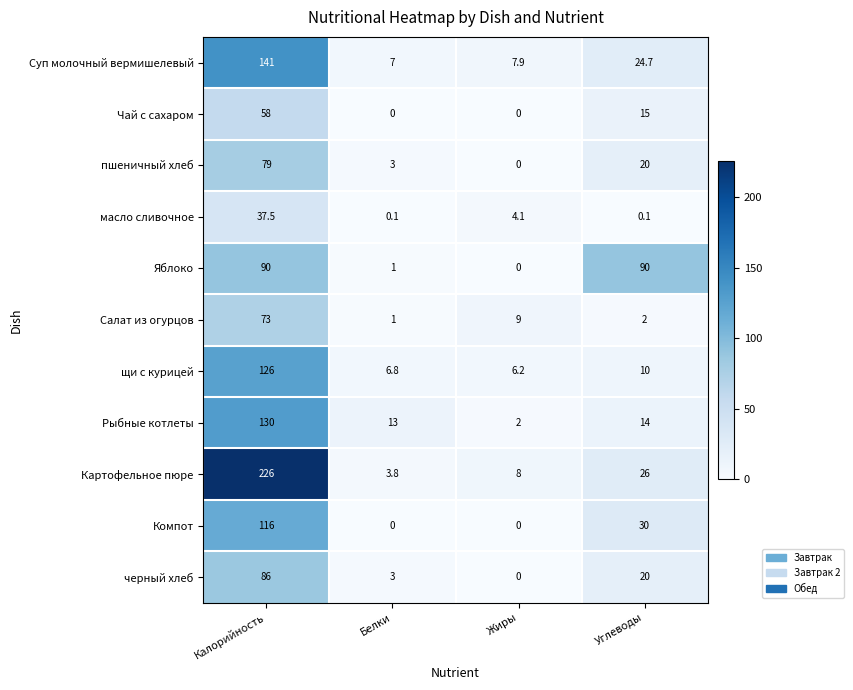

What is the approximate value of Рыбные котлеты at Калорийность?

130.0